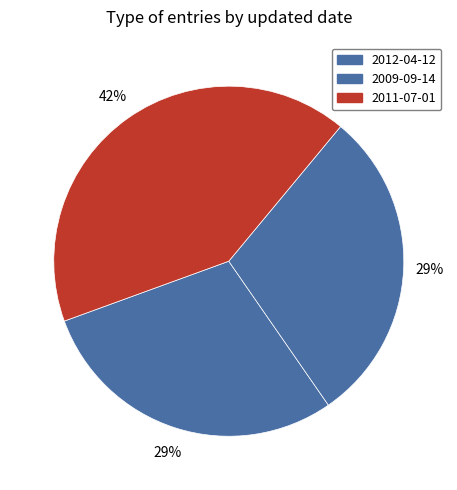

Which slice is the largest?

2011-07-01